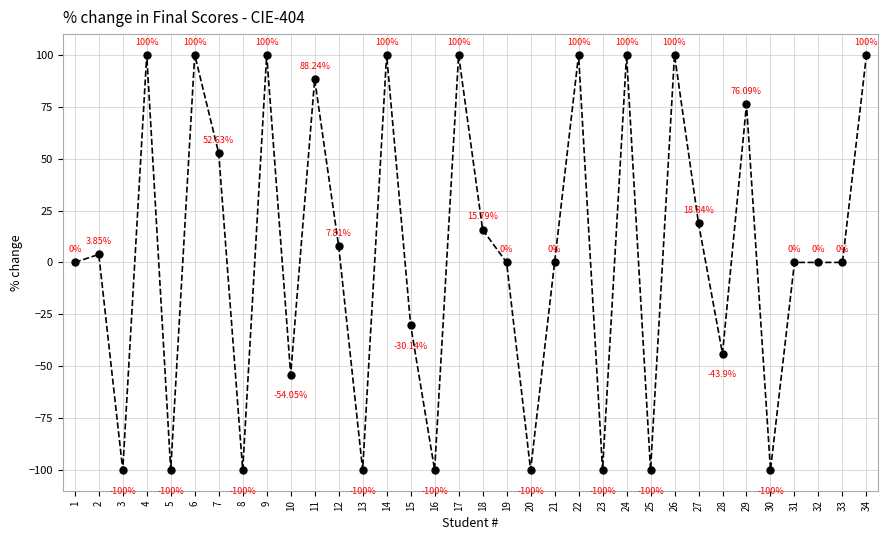

Is this an area chart (filled region under the line)?

No